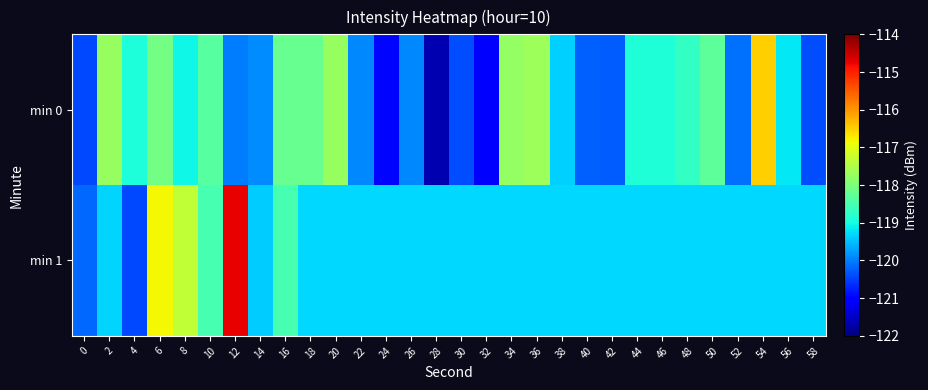

Which label corresponds to the smallest value in the chart?

28